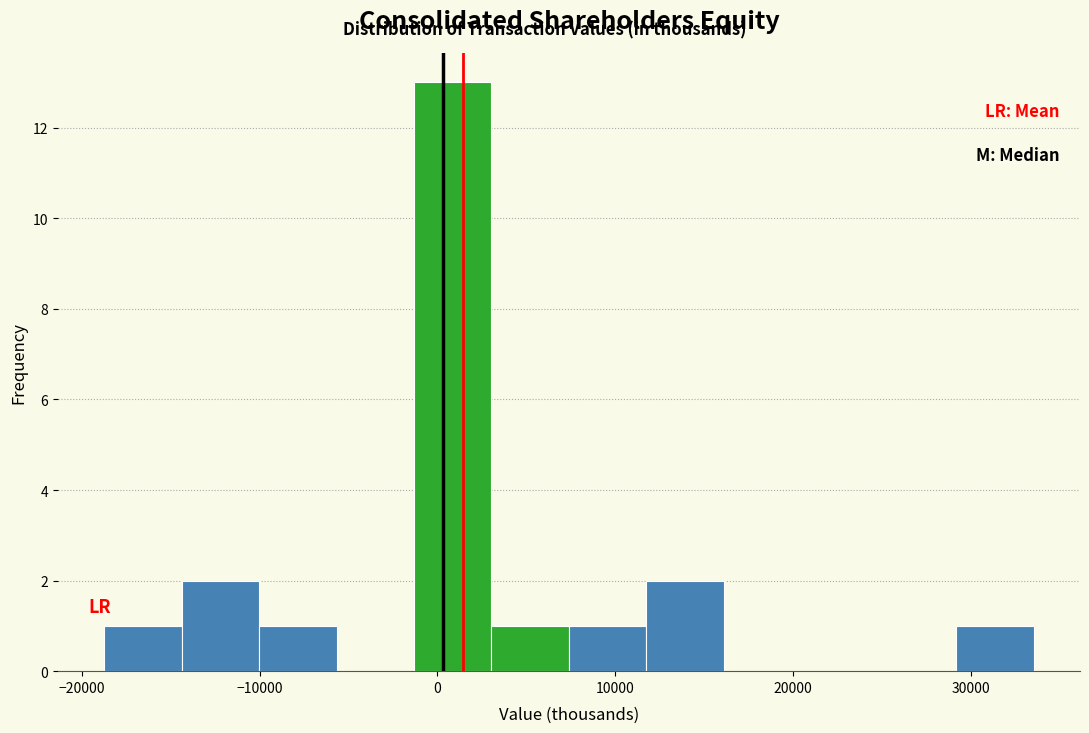

Reading left to right, transcribe this chart: for each bar, give the range it covers on the x-axis and its height. Neither the bar edges nor the heights are printed on the chart, so give them approximately, as read against the axes.

-19000 to -14000: 1
-14000 to -10000: 2
-10000 to -6000: 1
-6000 to -1000: 0
-1000 to 3000: 13
3000 to 7000: 1
7000 to 12000: 1
12000 to 16000: 2
16000 to 20000: 0
20000 to 25000: 0
25000 to 29000: 0
29000 to 34000: 1